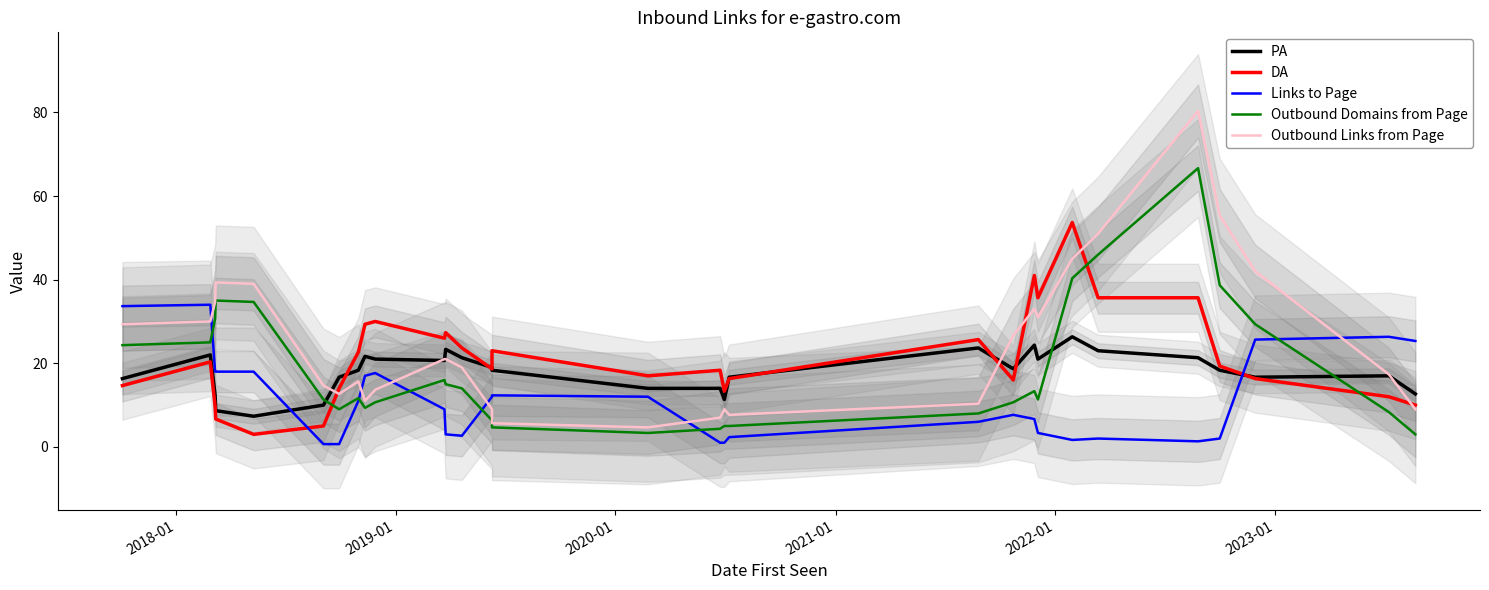

True or false: Outbound Domains from Page has a value of 24.5 at 24.

False